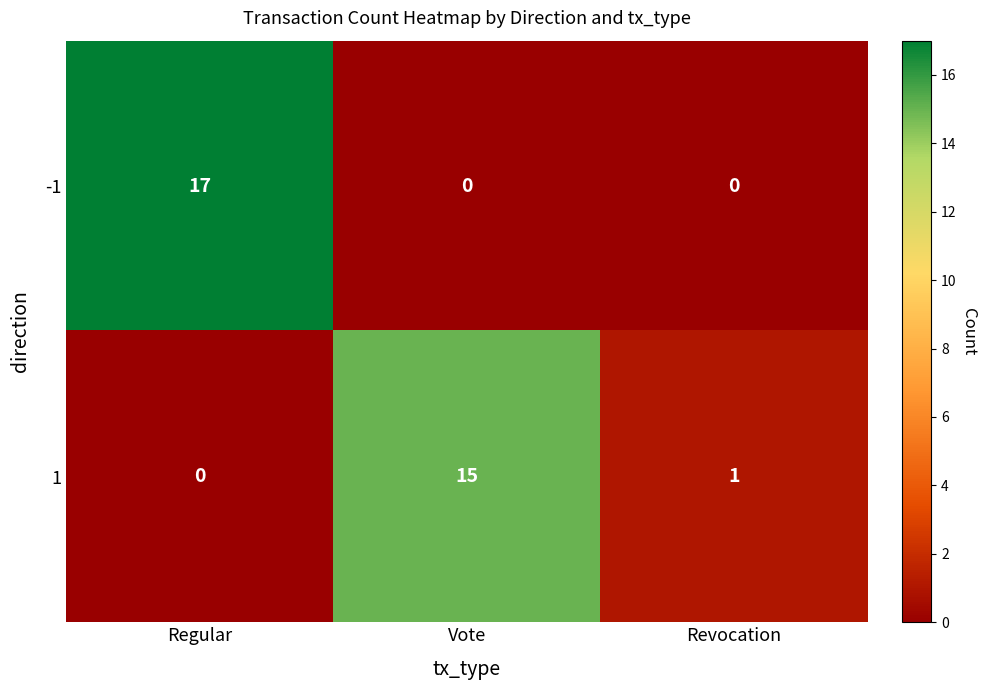

Between Regular and Vote, which series saw the biggest shift?

-1